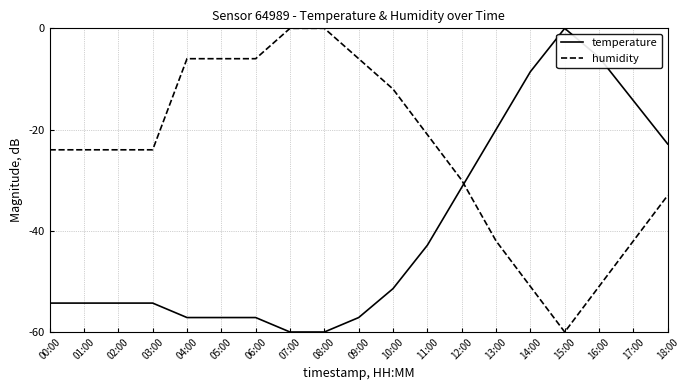

Reading left to right, list all the values displayed in this chart.

temperature: -54.3	-54.3	-54.3	-54.3	-57.1	-57.1	-57.1	-60.0	-60.0	-57.1	-51.4	-42.9	-31.4	-20.0	-8.6	0.0	-5.7	-14.3	-22.9
humidity: -24.0	-24.0	-24.0	-24.0	-6.0	-6.0	-6.0	0.0	0.0	-6.0	-12.0	-21.0	-30.0	-42.0	-51.0	-60.0	-51.0	-42.0	-33.0